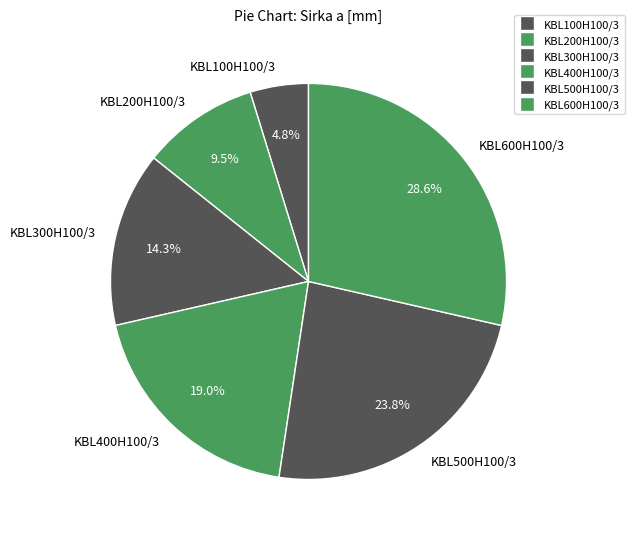

To the nearest percent, what is the difference between the KBL200H100/3 and KBL600H100/3 slice percentages?

19%